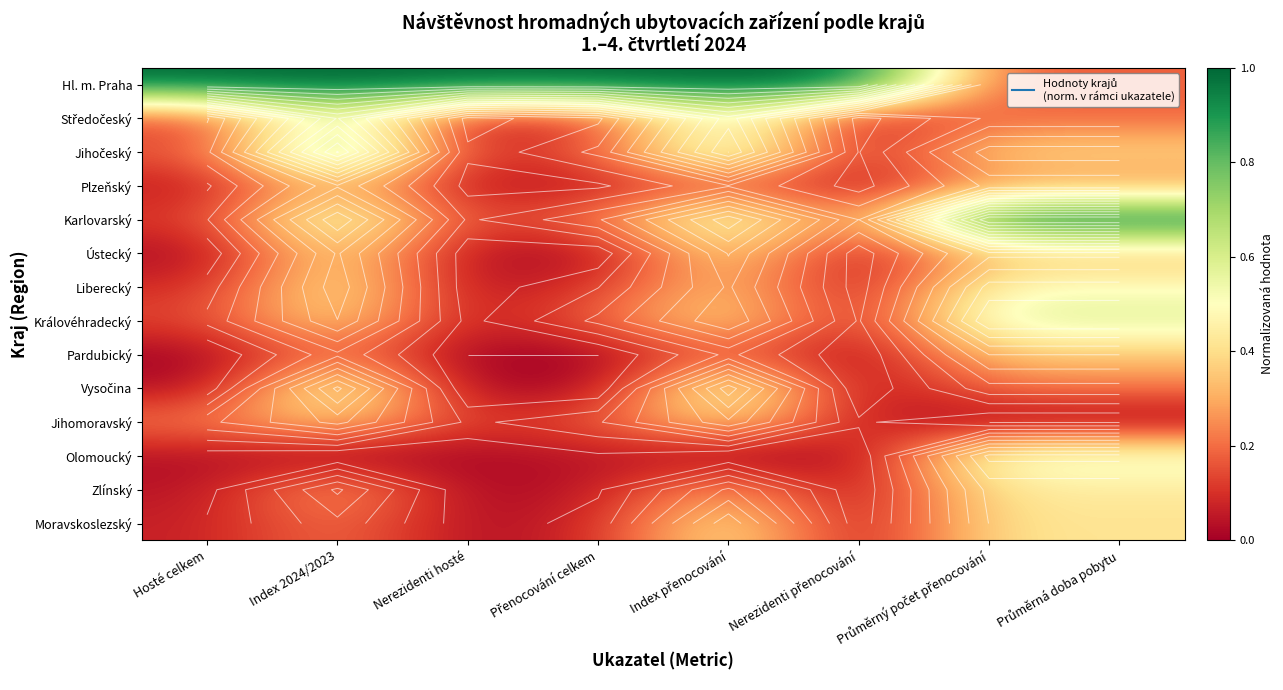

List the series in order of their peak value, highest first.

Hl. m. Praha, Karlovarský, Jihočeský, Středočeský, Královéhradecký, Vysočina, Olomoucký, Liberecký, Moravskoslezský, Zlínský, Ústecký, Jihomoravský, Pardubický, Plzeňský